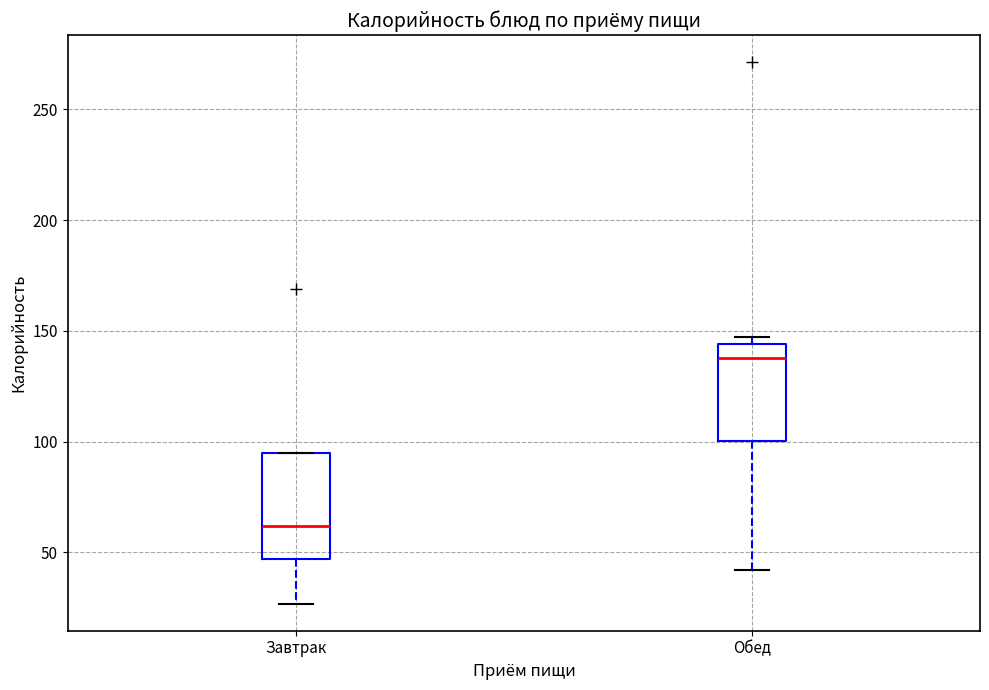

Reading left to right, transcribe this box plot: for each box, give where its median line is, the range the box spans, and where its two whiskers end, as read against the y-axis. The values are not printed on the chart, so give them approximately, as read against the axis.

Завтрак: median 60, box 45 to 95, whiskers 25 to 95
Обед: median 140, box 100 to 145, whiskers 40 to 145 (just above the box's upper edge)